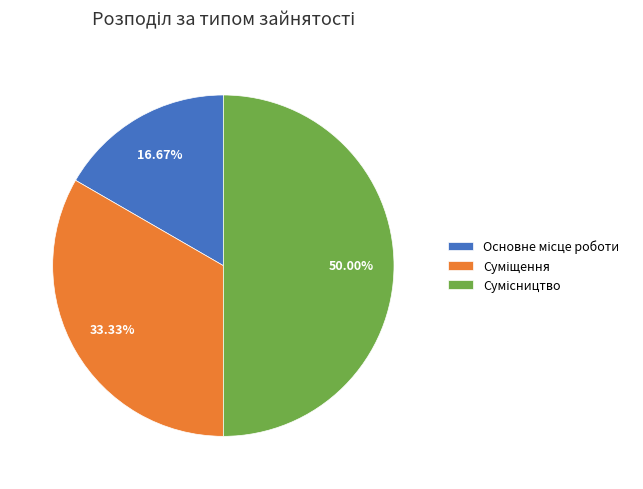

How many segments does this pie chart have?

3